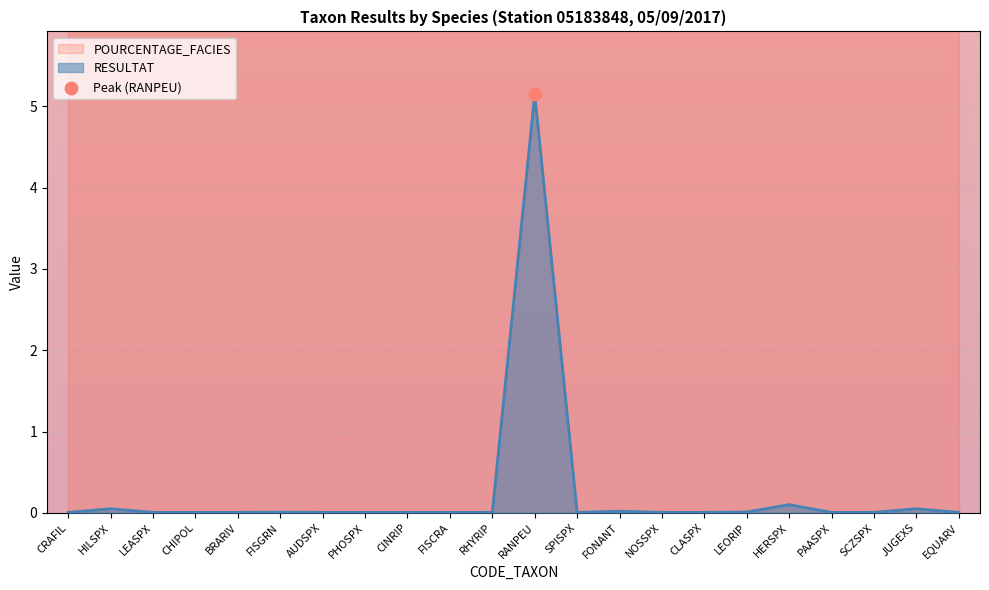

Between FISGRN and SCZSPX, which is larger?

FISGRN